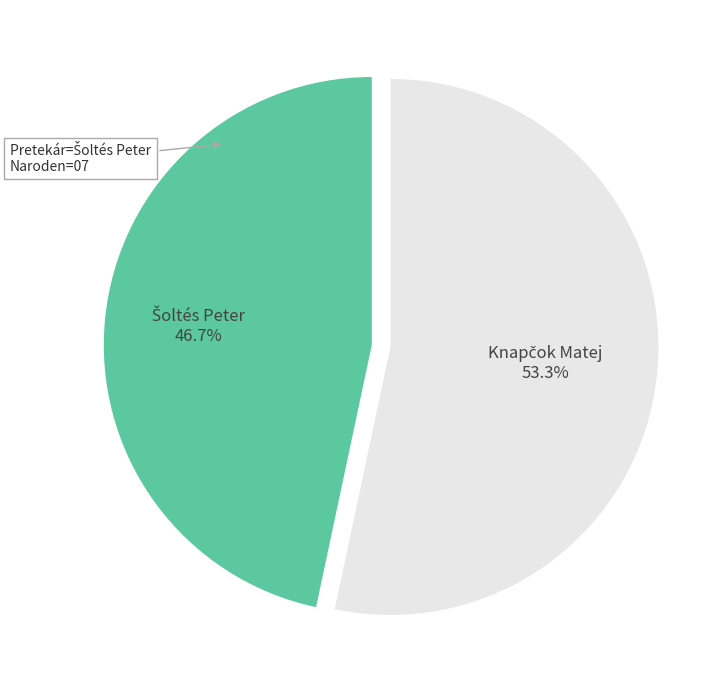

Is there any slice that represents more than half of the pie?

Yes